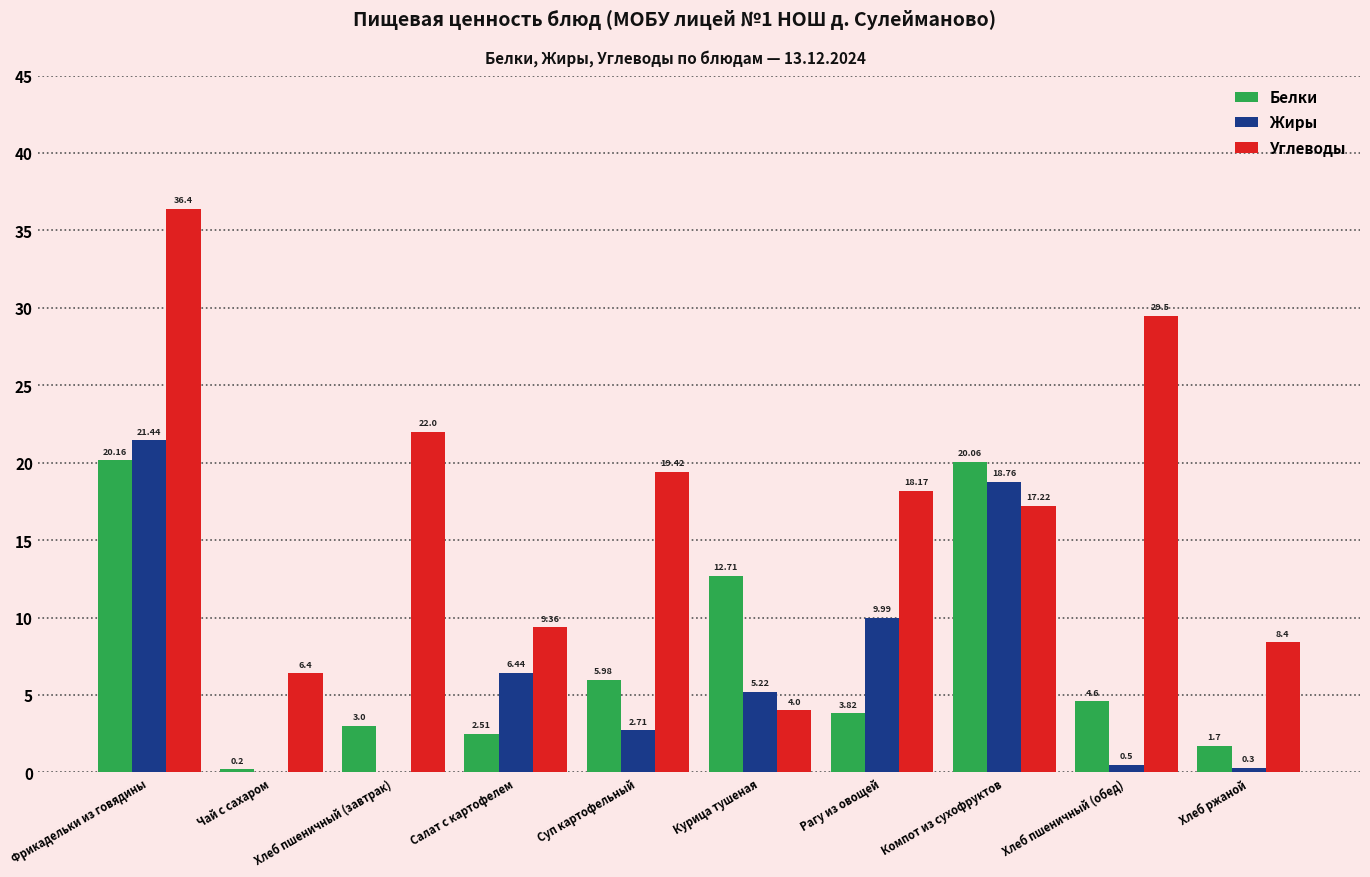

At which label does Углеводы first exceed 18?

Фрикадельки из говядины